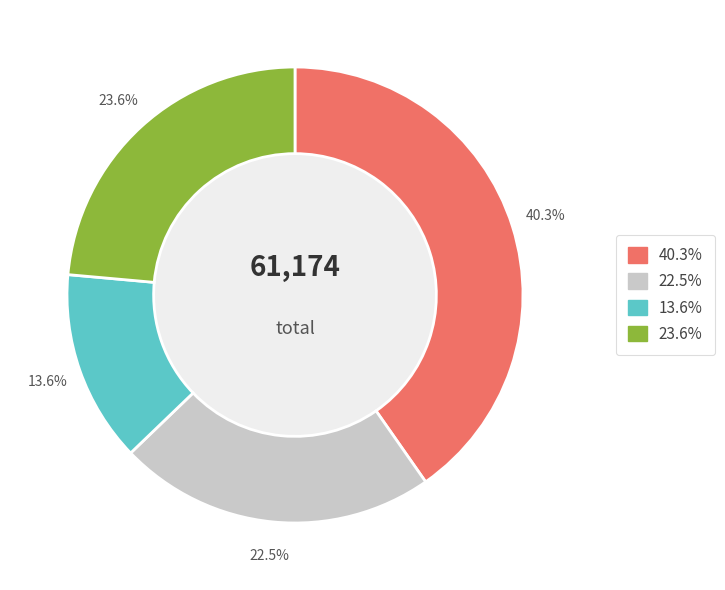

Does any single category account for the majority?

No